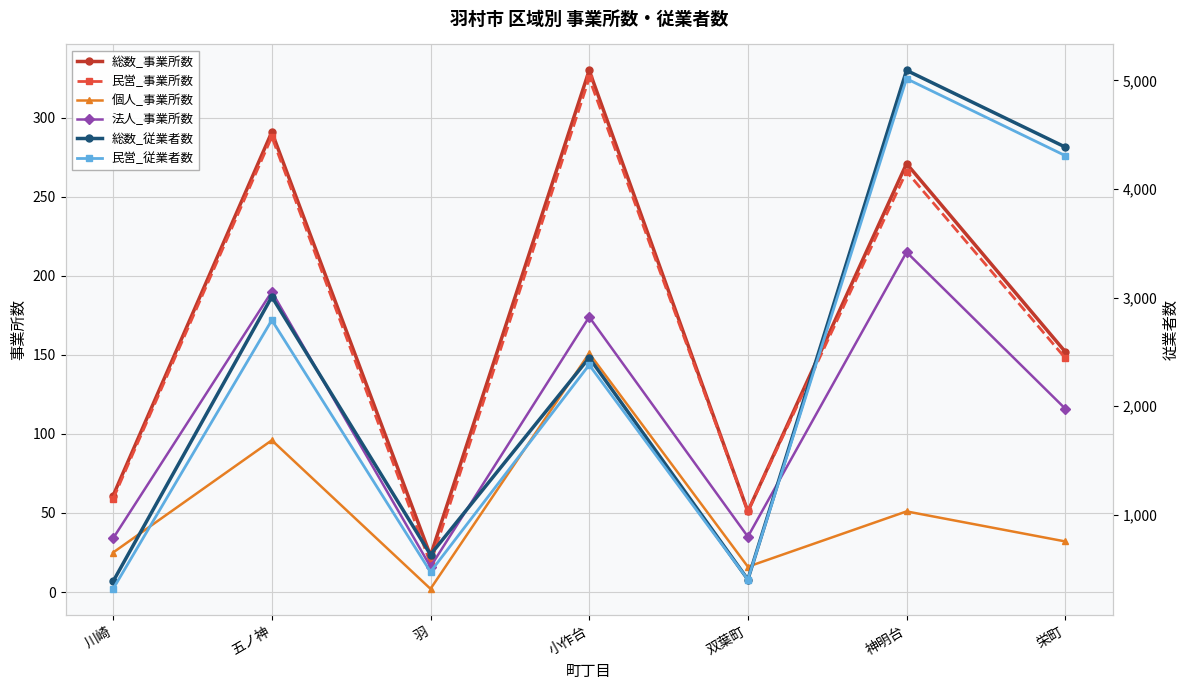

Which series has the largest total across all categories?

総数_従業者数